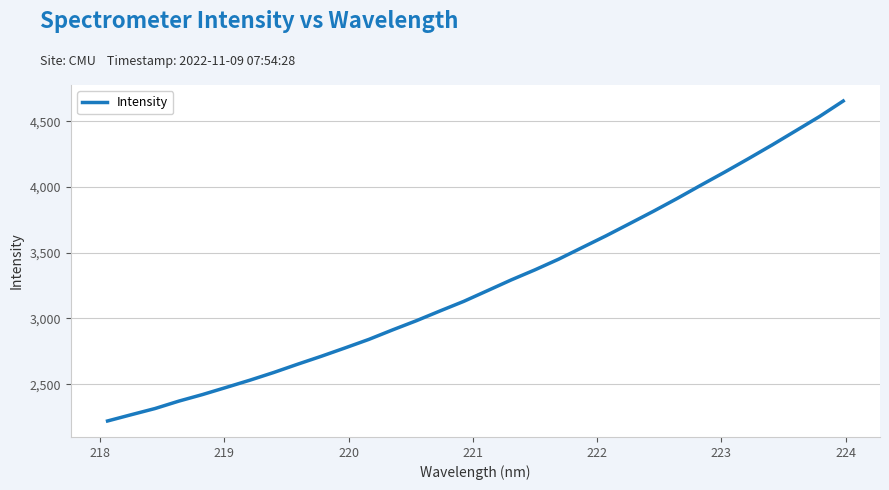

What is the difference between the maximum and minimum values?

2434.9